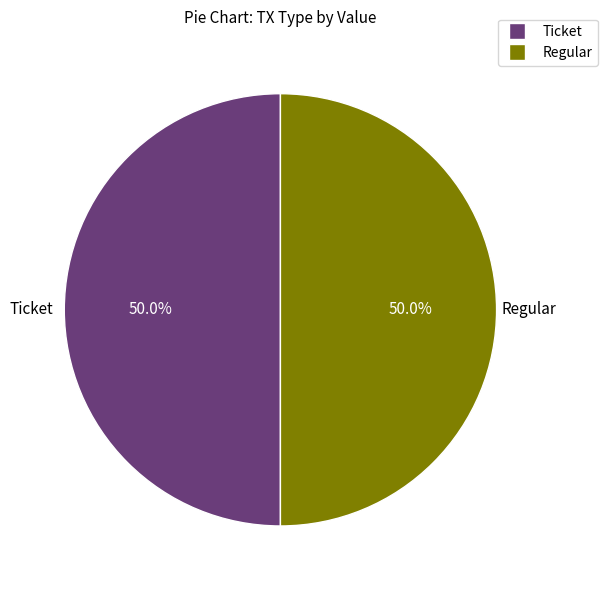

What is the ratio of the value at Regular to the value at Ticket?

1.0